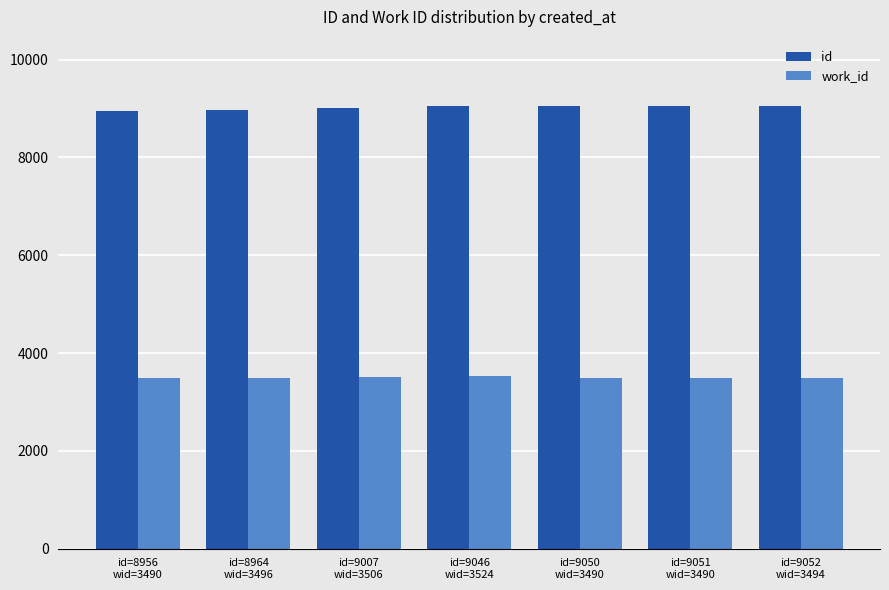

What value does the id series have at id=9051
wid=3490, to the nearest 10?

9050